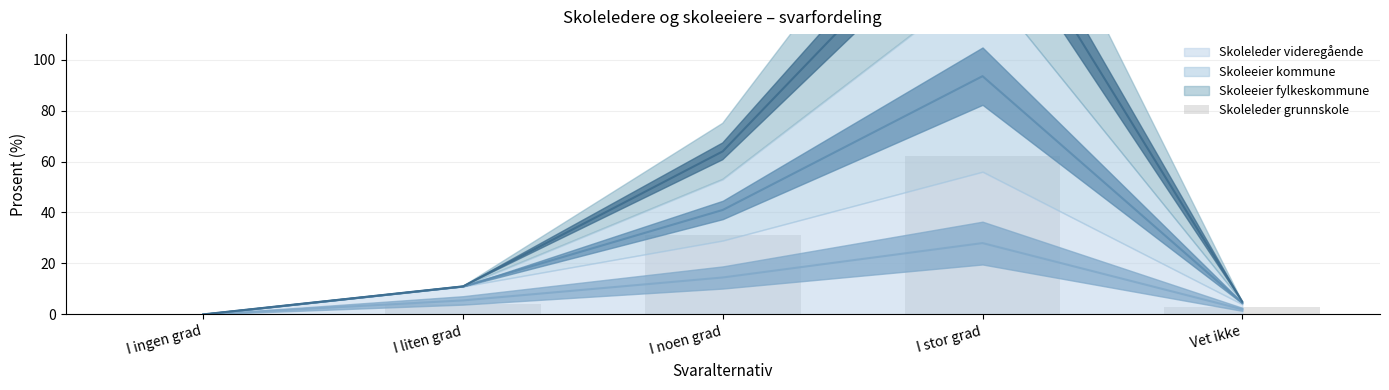

What is the difference between the maximum and minimum values?

62